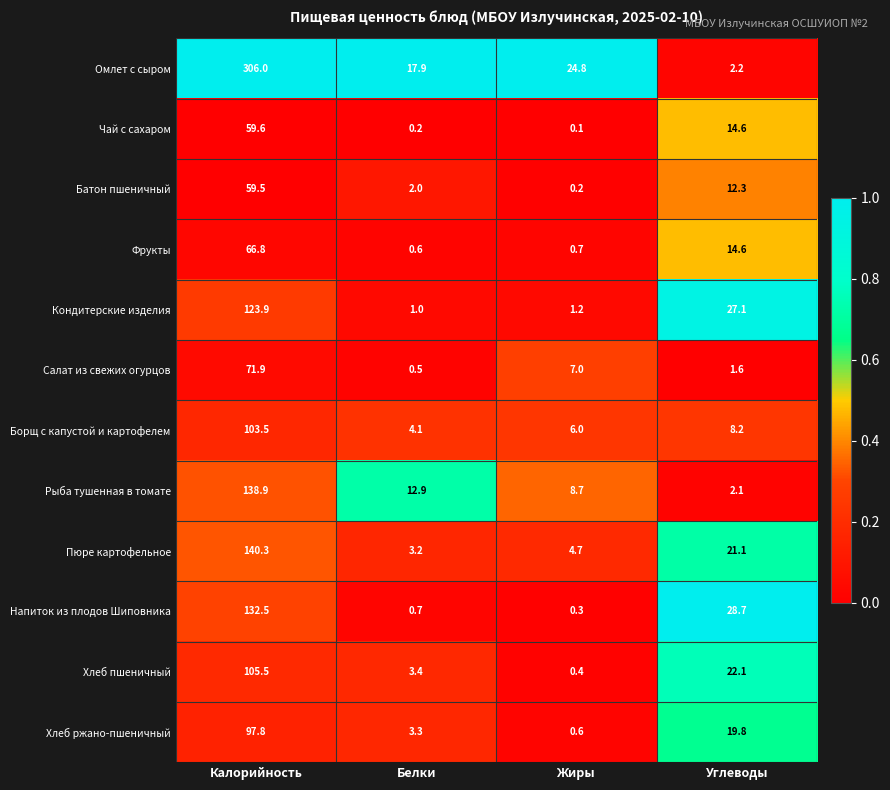

What is the total value across all series at Углеводы?

174.4